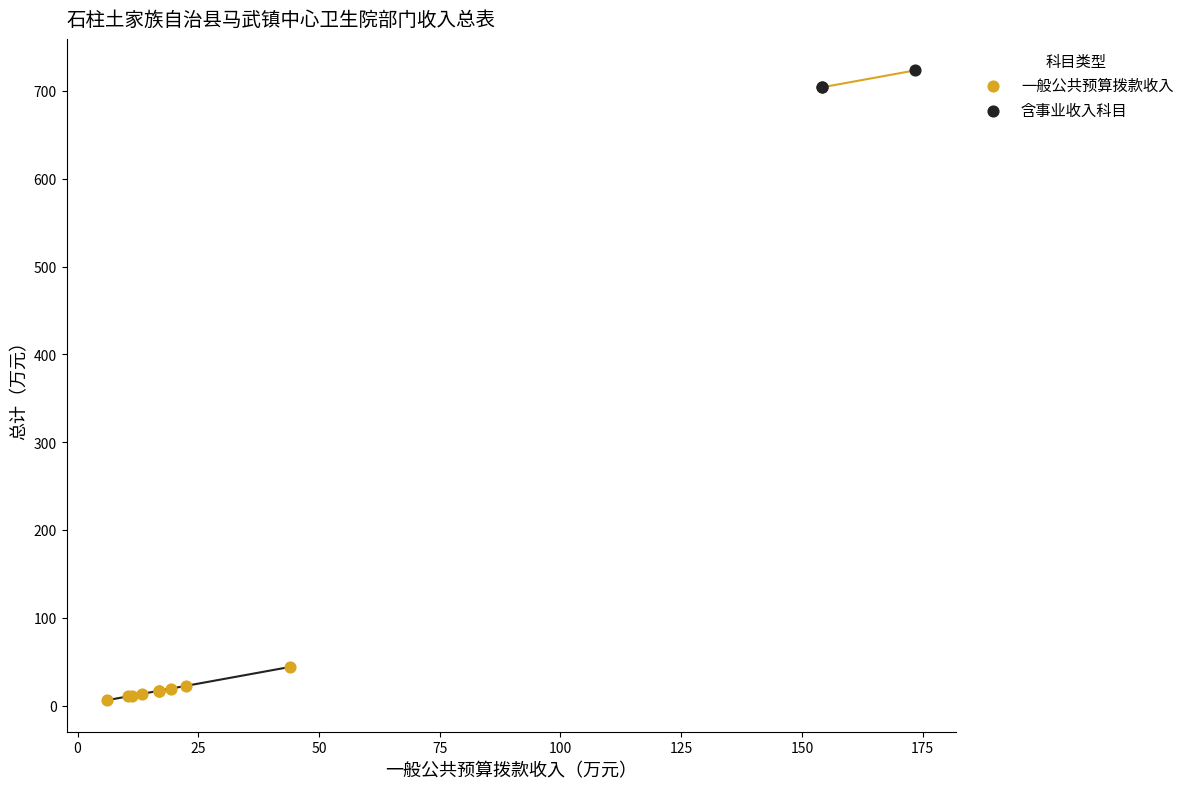

What are all the series names shown in the legend?

一般公共预算拨款收入, 含事业收入科目